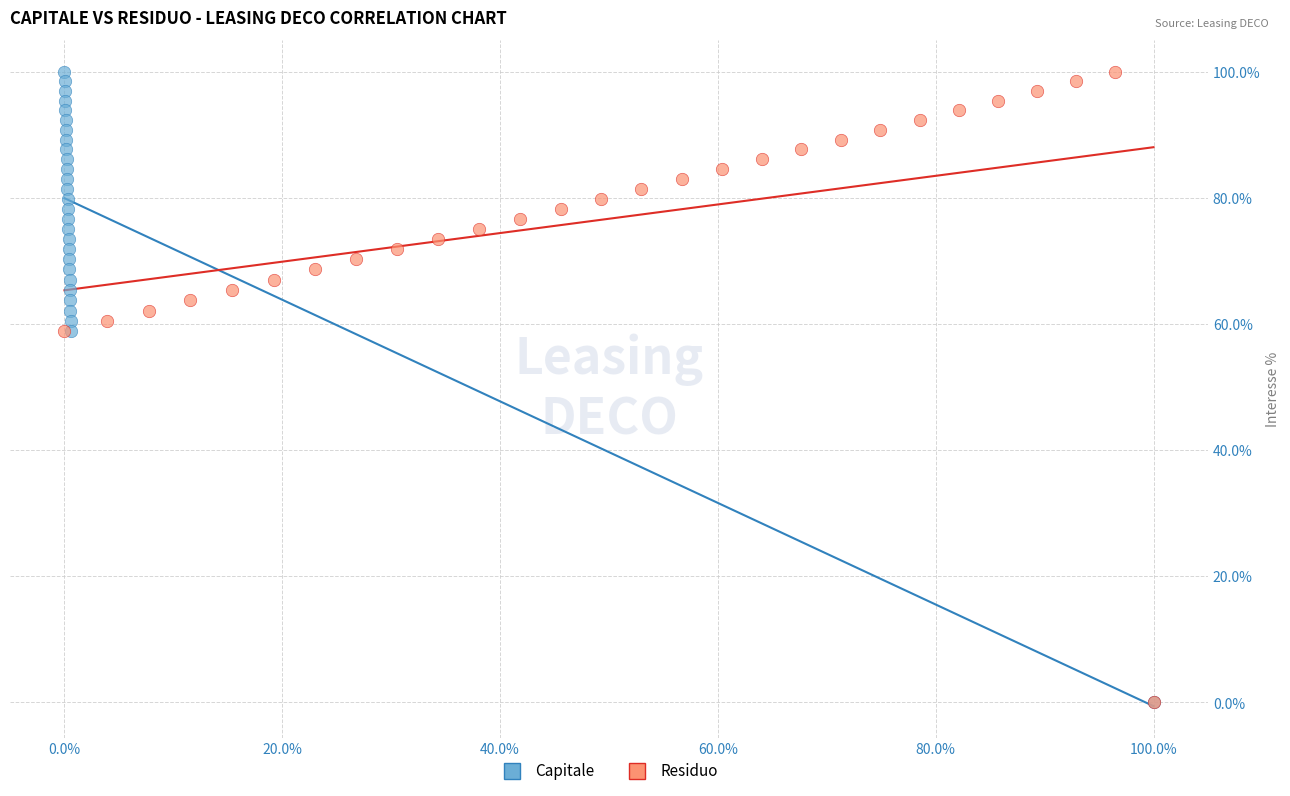

What are all the series names shown in the legend?

Capitale, Residuo